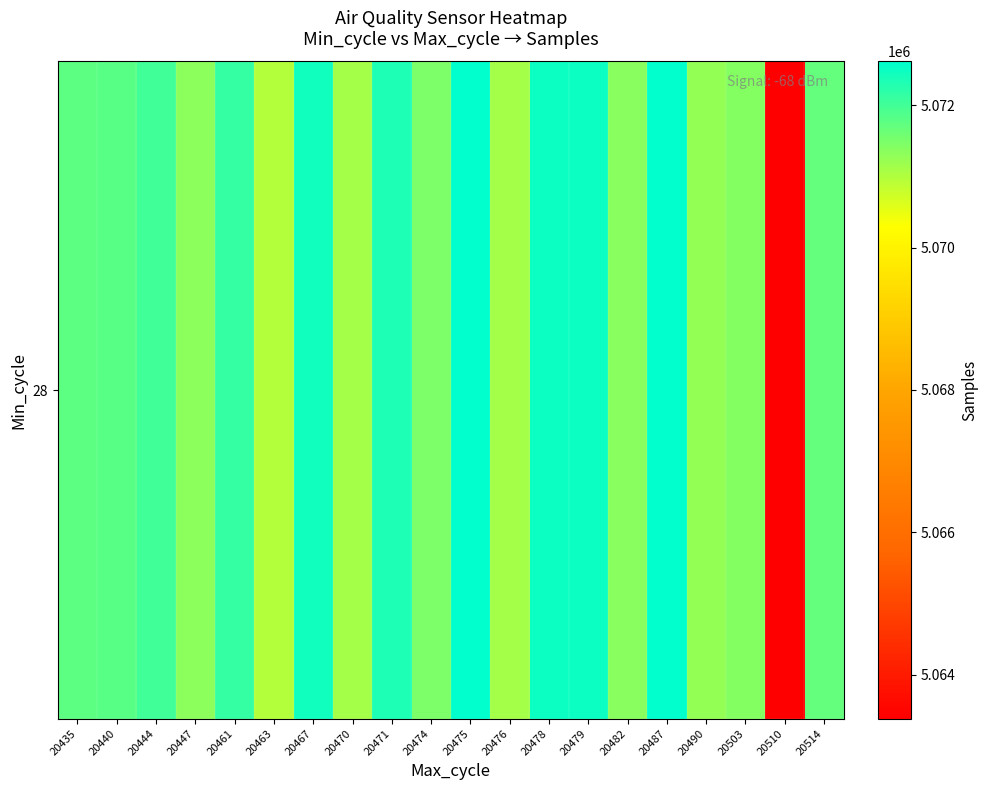

At which label does the data first exceed 5071757?

20440